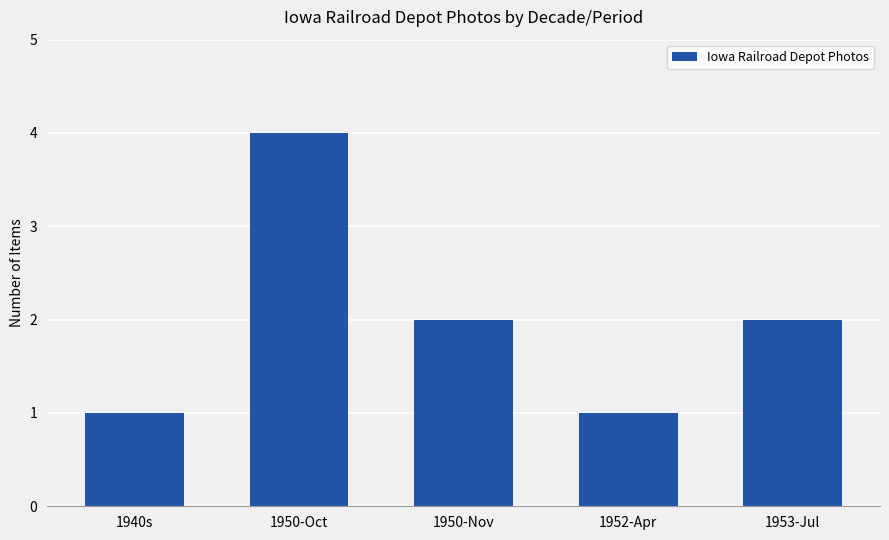

True or false: the data shows 2 at 1950-Nov.

True